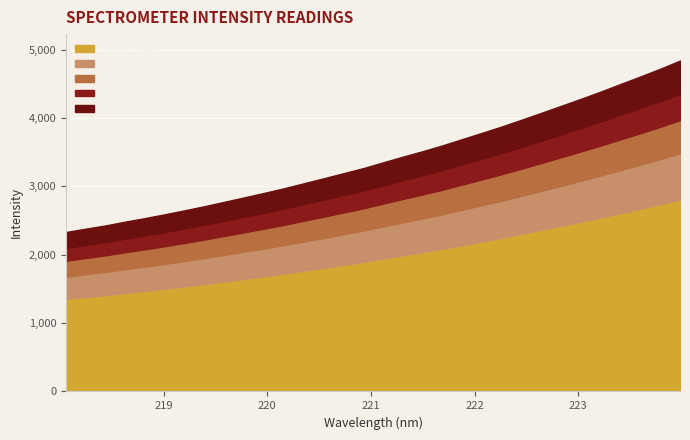

Rank the categories by value from highest to lowest.

223.9802, 223.7895, 223.5987, 223.408, 223.2172, 223.0264, 222.8355, 222.6447, 222.4538, 222.263, 222.0721, 221.8812, 221.6902, 221.4993, 221.3083, 221.1174, 220.9264, 220.7354, 220.5444, 220.3533, 220.1623, 219.9712, 219.7801, 219.589, 219.3979, 219.2067, 219.0156, 218.8244, 218.6332, 218.442, 218.2508, 218.0596